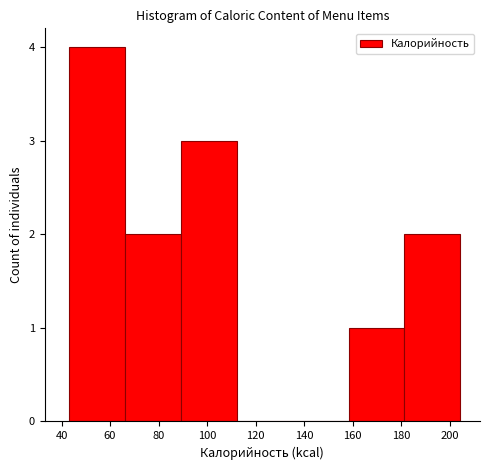

Reading left to right, transcribe this chart: for each bar, give the range it covers on the x-axis and its height. Neither the bar edges nor the heights are printed on the chart, so give them approximately, as read against the axes.

44 to 66: 4
66 to 90: 2
90 to 112: 3
112 to 136: 0
136 to 158: 0
158 to 182: 1
182 to 204: 2